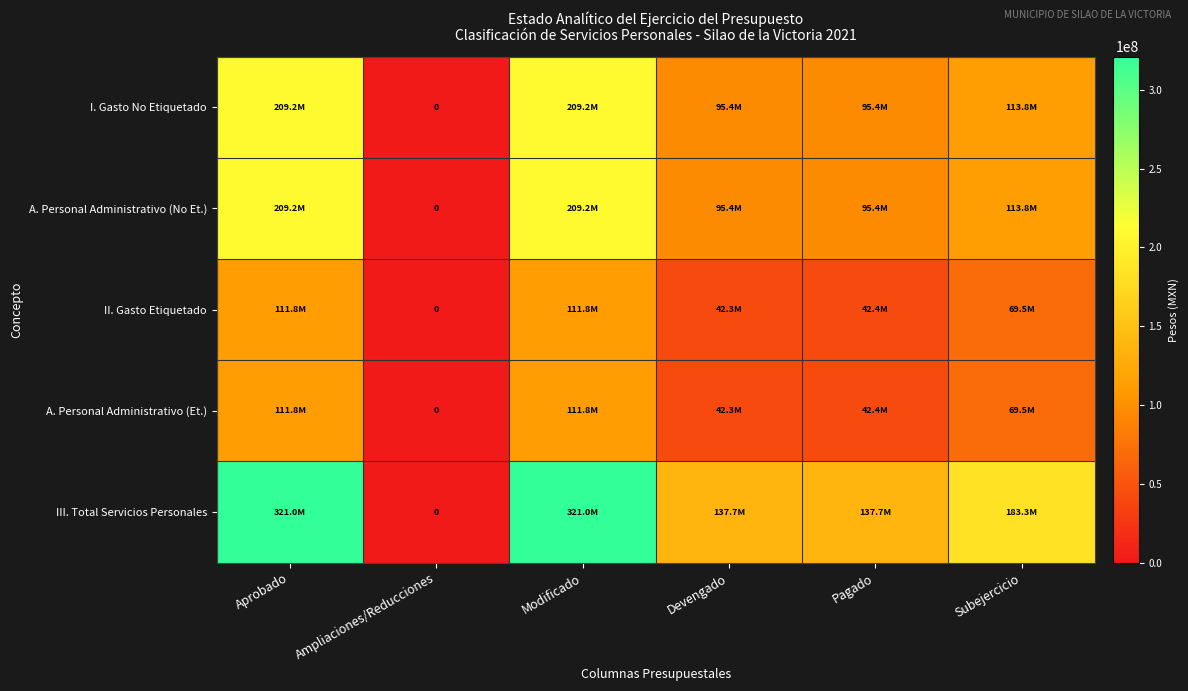

The value of II. Gasto Etiquetado at Aprobado is 198690022.2. True or false?

False